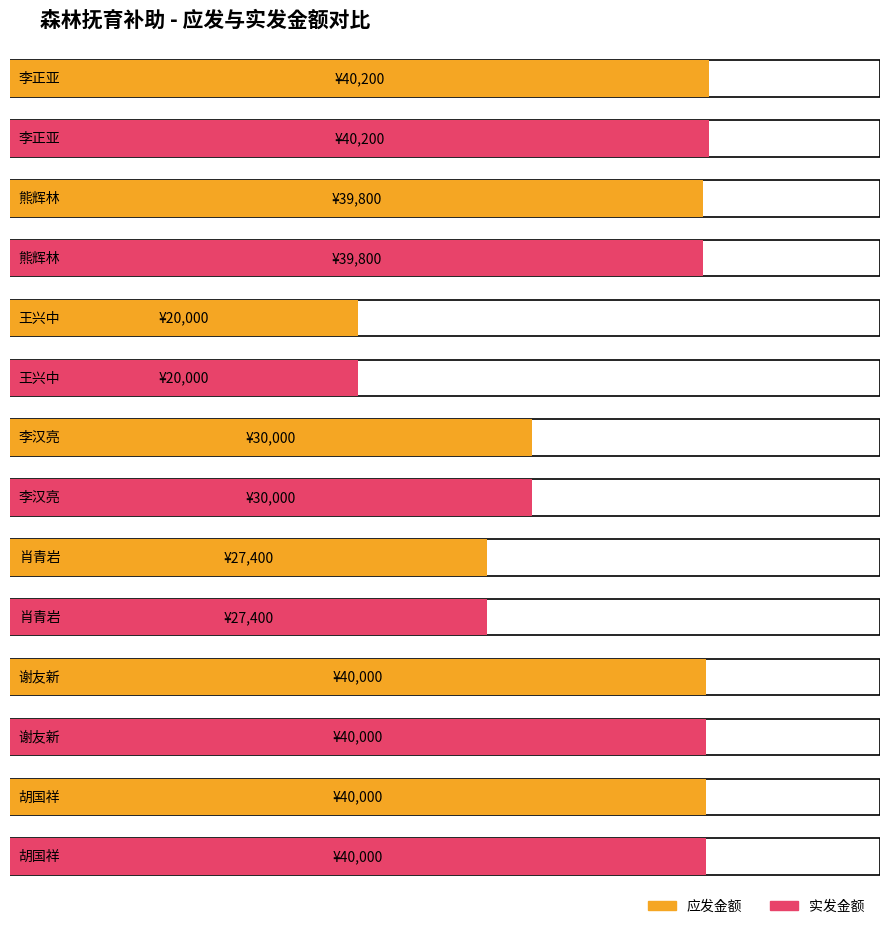

Which category has the lowest value in the 应发金额 series?

王兴中